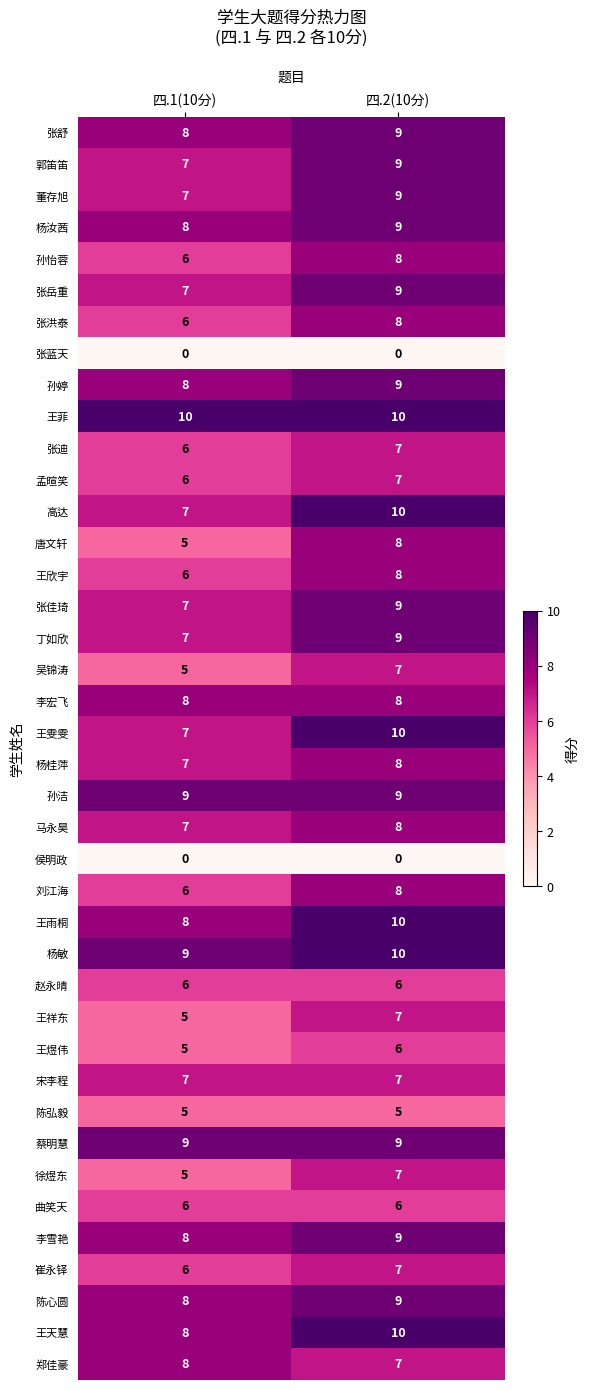

The 宋李程 series shows 7 at 四.1(10分). True or false?

True